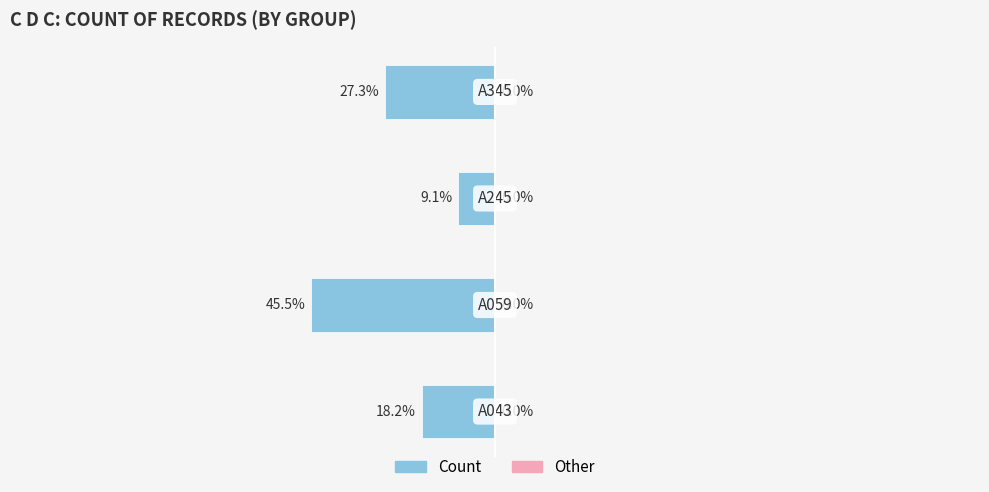

Are the bars horizontal?

Yes